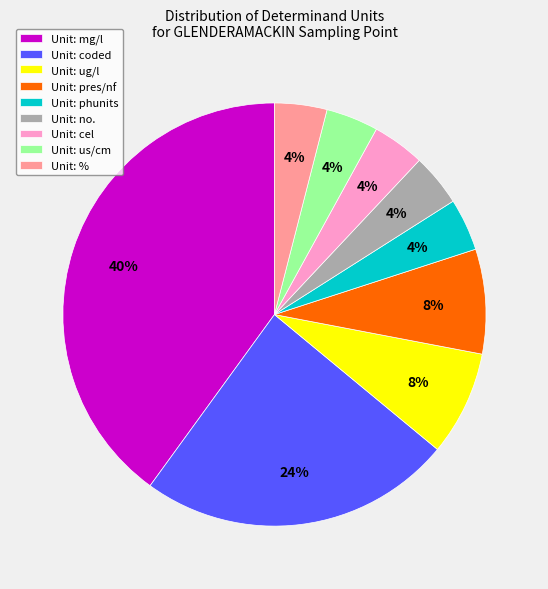

How many segments does this pie chart have?

9